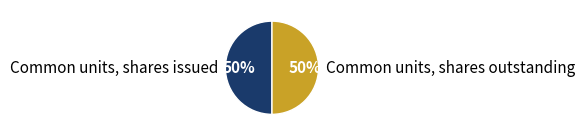

How many segments does this pie chart have?

2